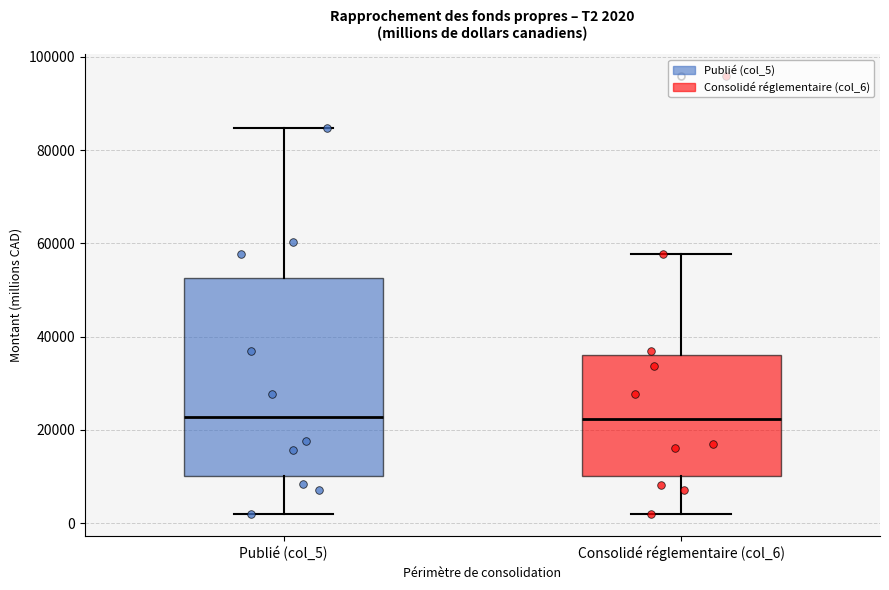

Comparing the boxes themselves (not the whiskers), which one is the tallest?

Publié (col_5)